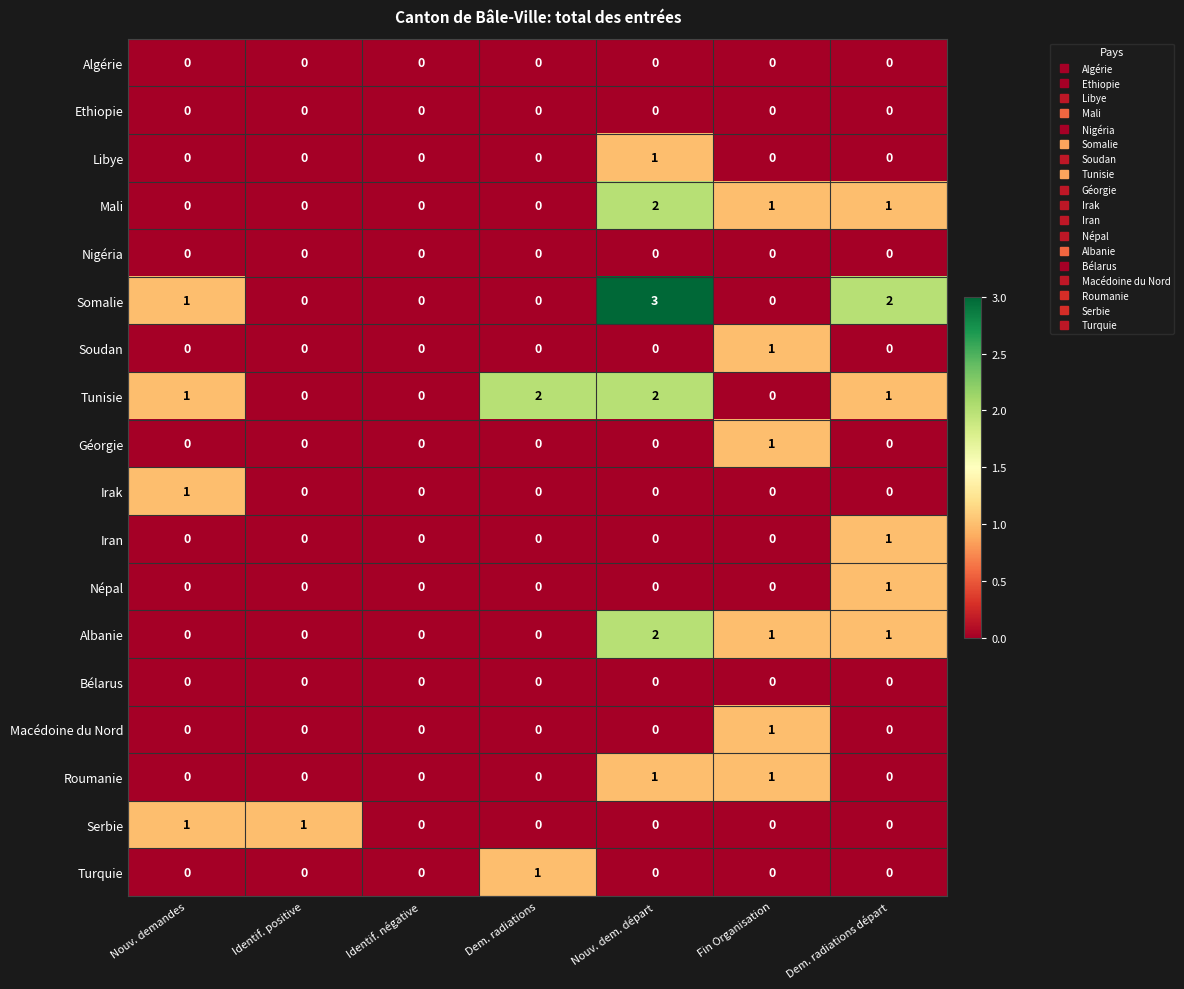

Which series has the widest spread of values?

Somalie